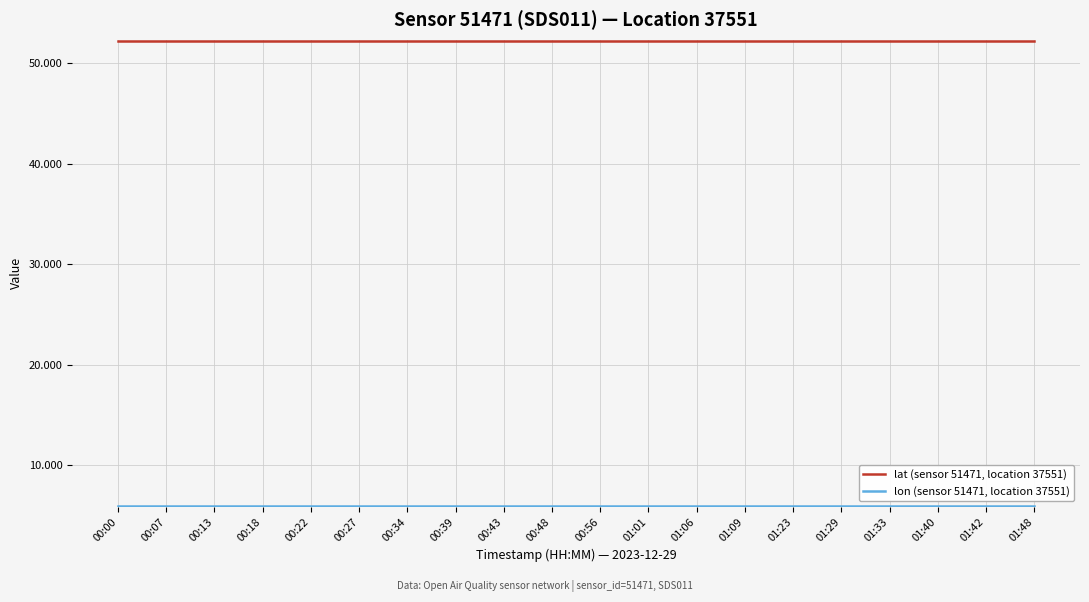

What is the total value across all series at 00:56?

58.2